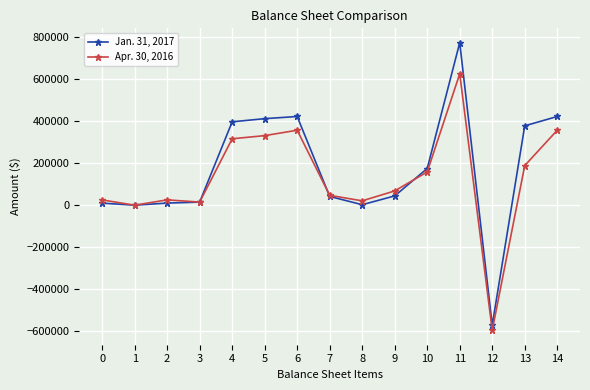

Which series has the largest range (max minus min)?

Jan. 31, 2017